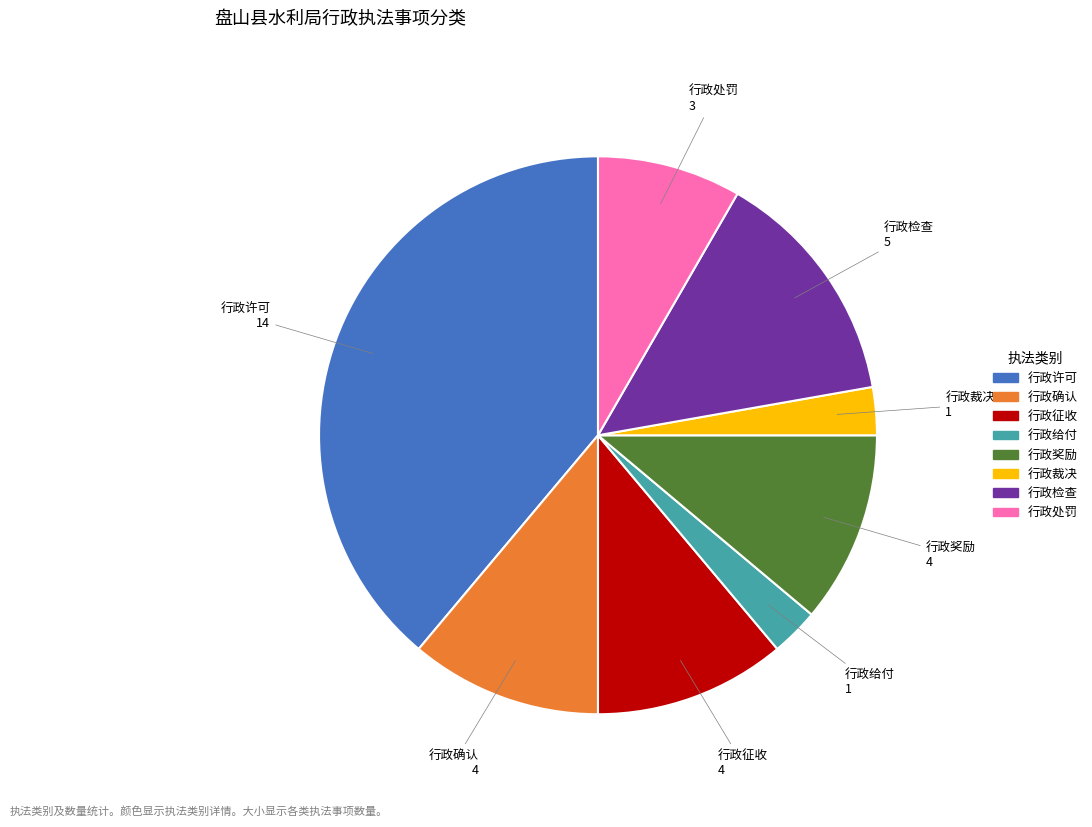

What is the ratio of the value at 行政确认 to the value at 行政许可?

0.3